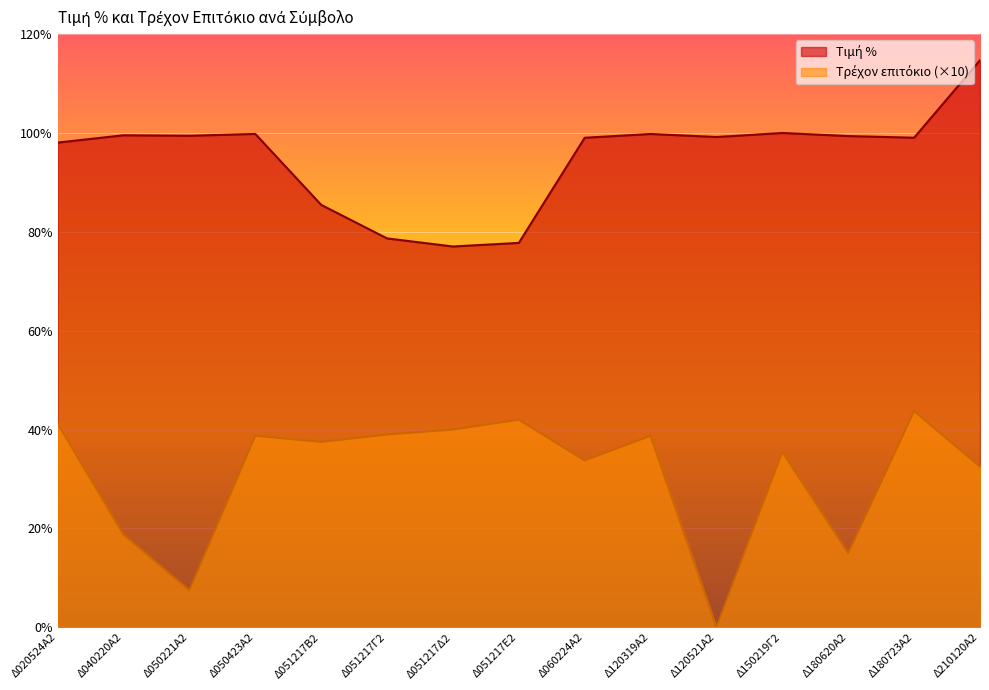

Reading left to right, what are all the values shown in this chart?

Τιμή %: Δ020524Α2=98.1	Δ040220Α2=99.5	Δ050221Α2=99.4	Δ050423Α2=99.8	Δ051217Β2=85.5	Δ051217Γ2=78.7	Δ051217Δ2=77.0	Δ051217Ε2=77.8	Δ060224Α2=99.0	Δ120319Α2=99.8	Δ120521Α2=99.2	Δ150219Γ2=100.0	Δ180620Α2=99.4	Δ180723Α2=99.0	Δ210120Α2=114.7
Τρέχον επιτόκιο: Δ020524Α2=41.2	Δ040220Α2=18.8	Δ050221Α2=7.5	Δ050423Α2=38.8	Δ051217Β2=37.5	Δ051217Γ2=39.0	Δ051217Δ2=40.0	Δ051217Ε2=42.0	Δ060224Α2=33.8	Δ120319Α2=38.8	Δ120521Α2=0.0	Δ150219Γ2=35.5	Δ180620Α2=15.0	Δ180723Α2=43.8	Δ210120Α2=32.5